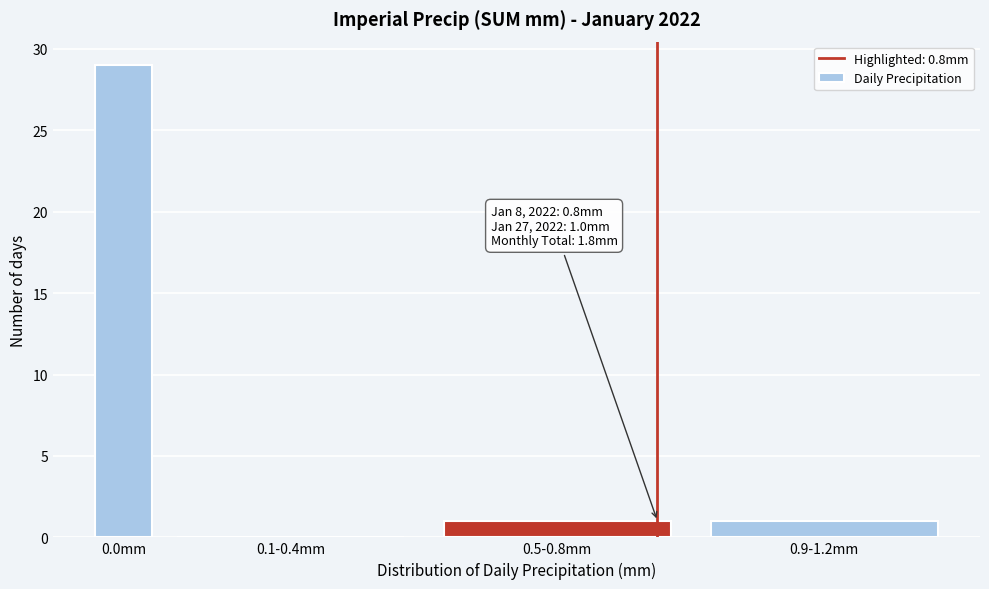

Reading right to left, extract all data points from this chart.

0.9-1.2mm=1	0.5-0.8mm=1	0.1-0.4mm=0	0.0mm=29